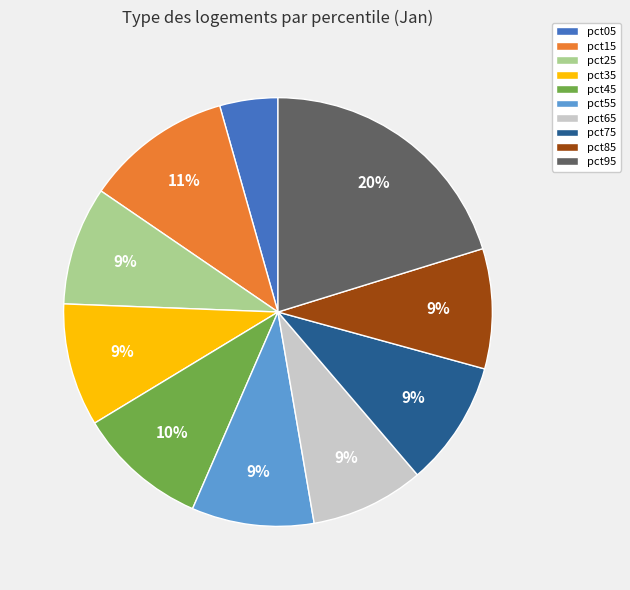

The pct85 slice represents 24% of the pie. True or false?

False